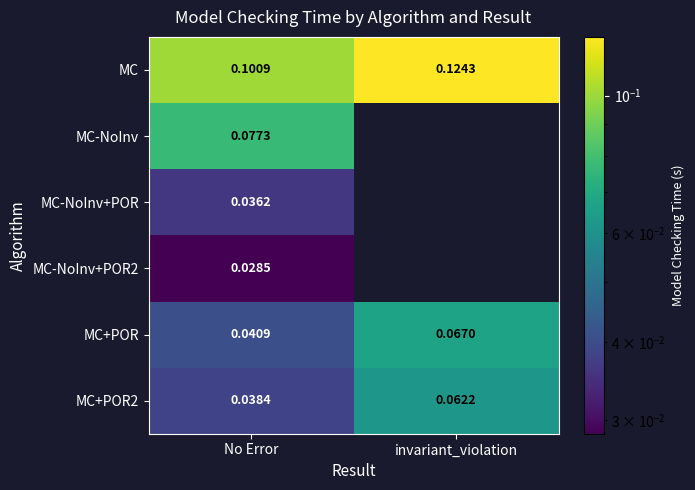

Where is MC+POR nearest to the value 0?

No Error